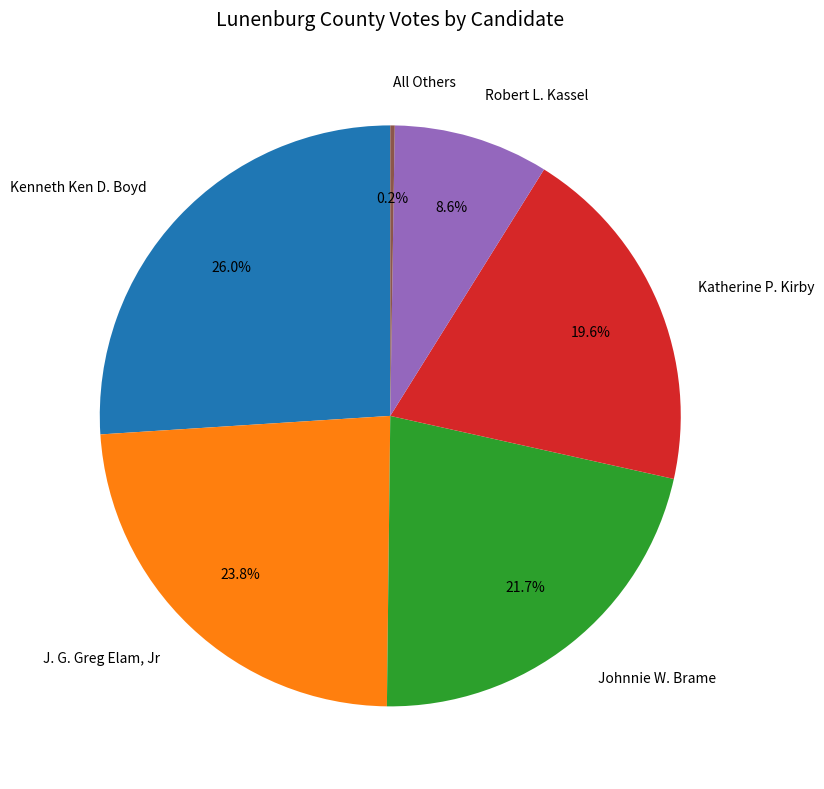

What percentage is the Johnnie W. Brame slice, to the nearest percent?

22%